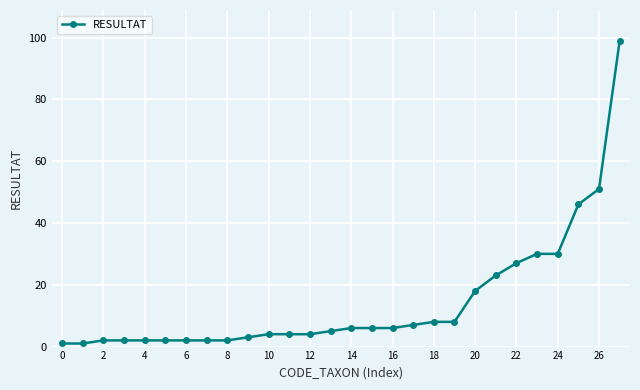

What is the difference between the second highest and minimum values?

50